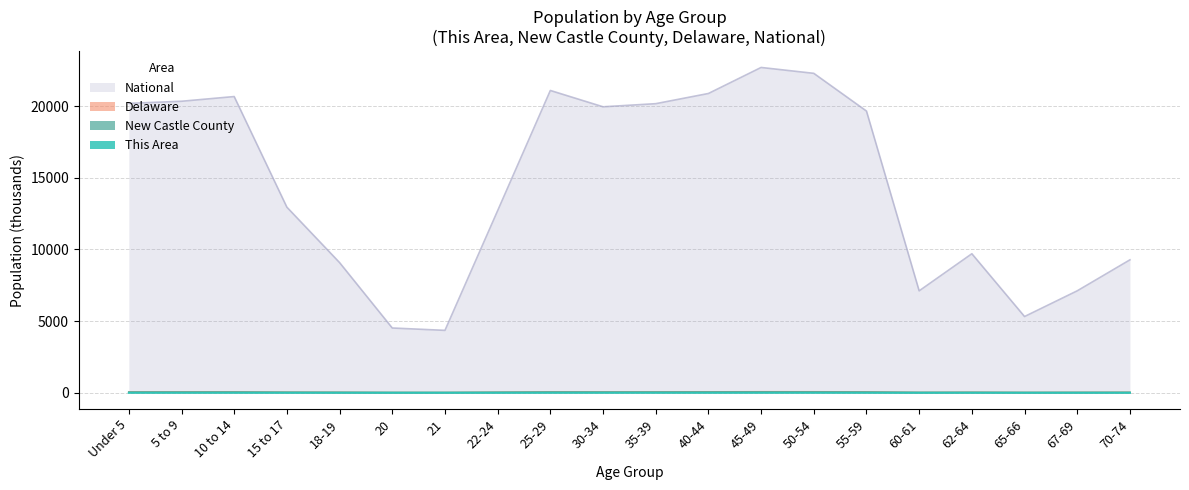

What is the difference between the highest and lowest values at 20?

4519.1